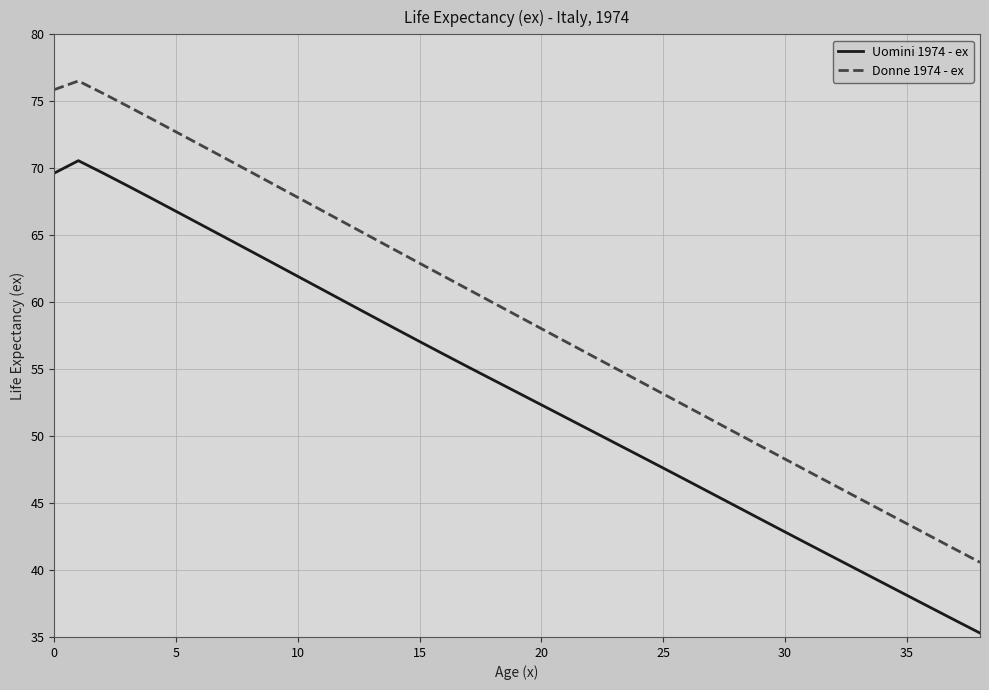

Which series has the largest total across all categories?

Donne 1974 - ex